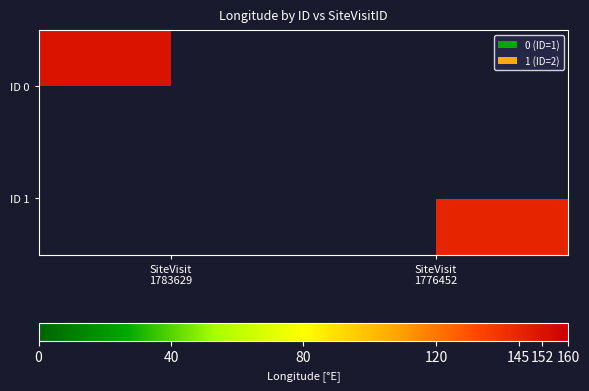

How many categories are shown in the chart?

2